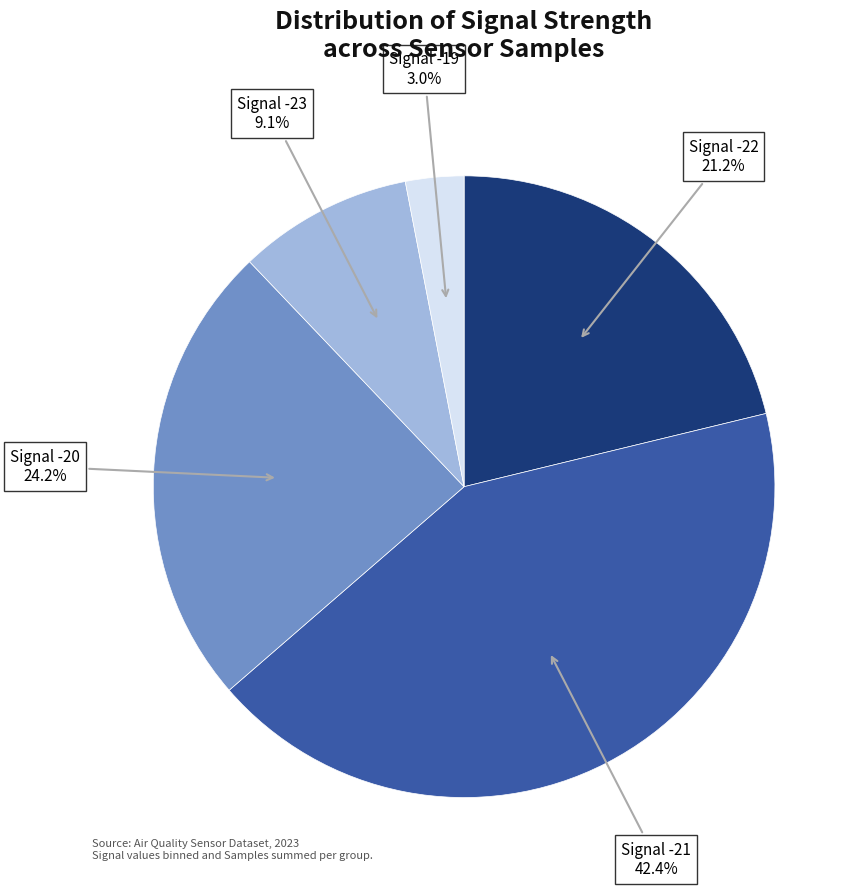

Is there any slice that represents more than half of the pie?

No